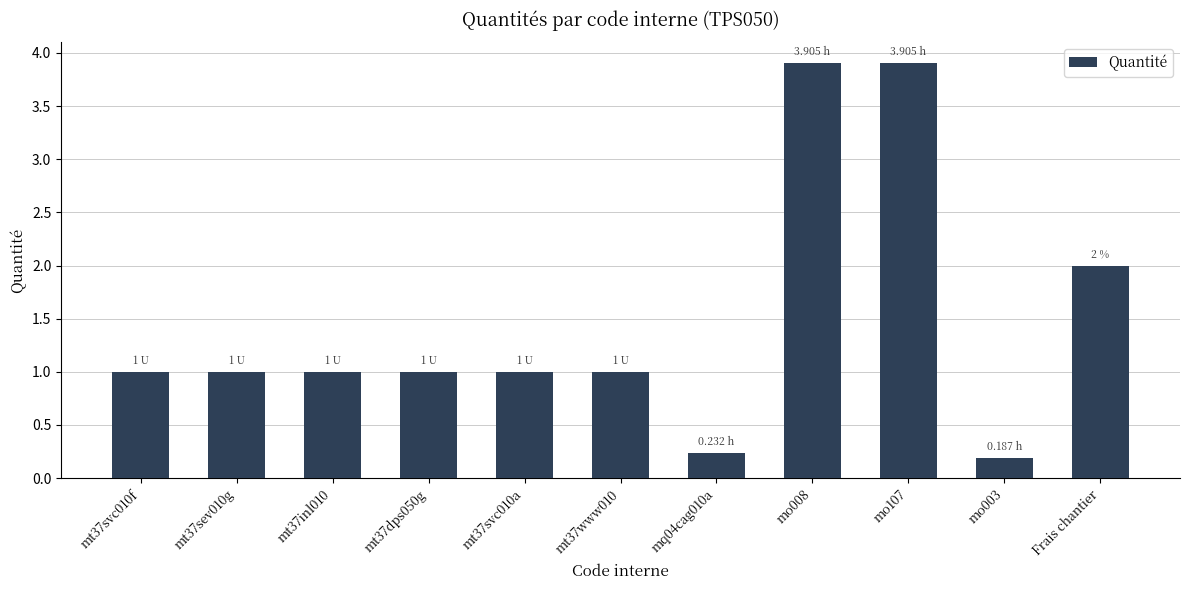

What is the label of the 8th bar from the right?

mt37dps050g